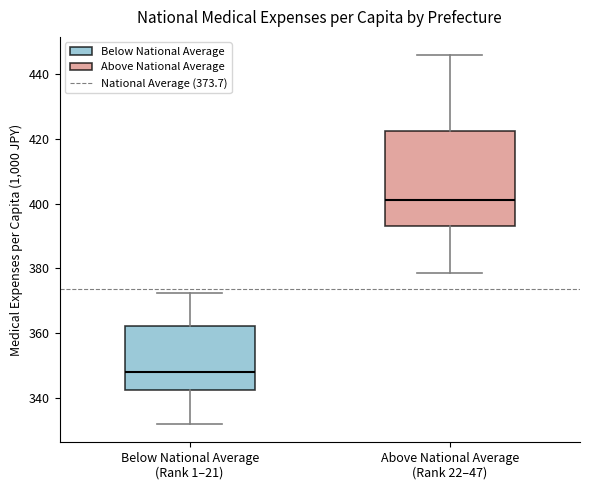

Reading left to right, transcribe this box plot: for each box, give where its median line is, the range the box spans, and where its two whiskers end, as read against the y-axis. The values are not printed on the chart, so give them approximately, as read against the axis.

Below National Average (Rank 1–21): median 348, box 342 to 362, whiskers 332 to 372
Above National Average (Rank 22–47): median 402, box 394 to 422, whiskers 378 to 446